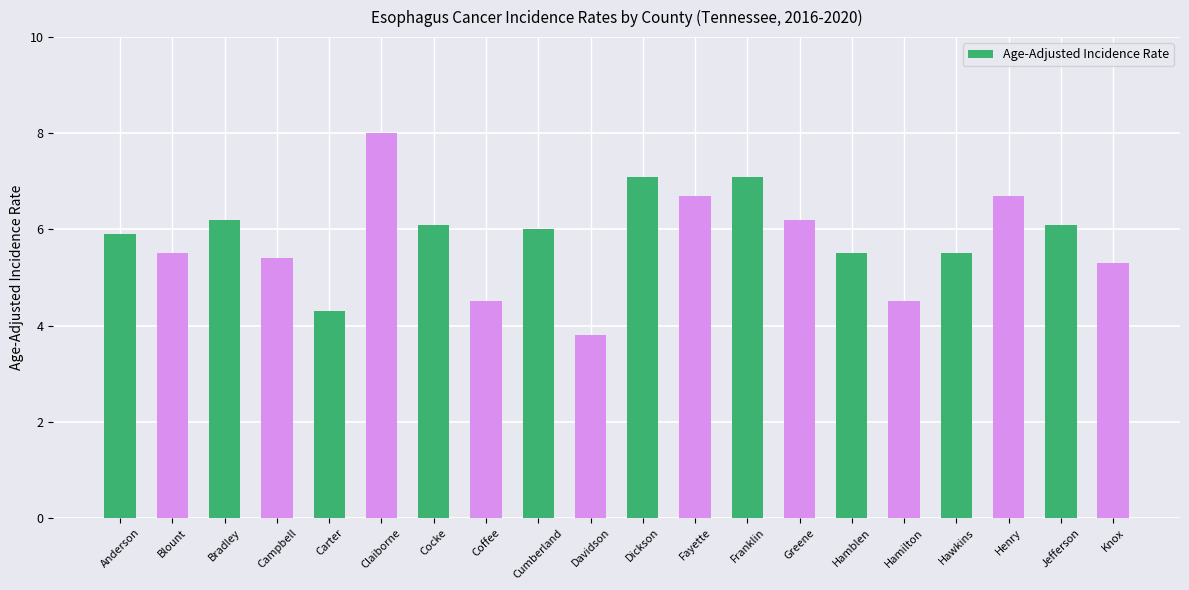

What position from the right is Jefferson?

2